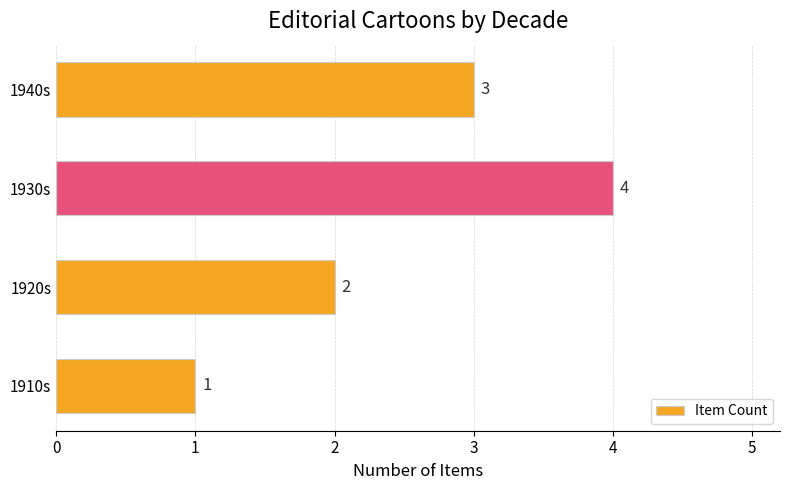

At which category does the chart reach its peak across all series?

1930s